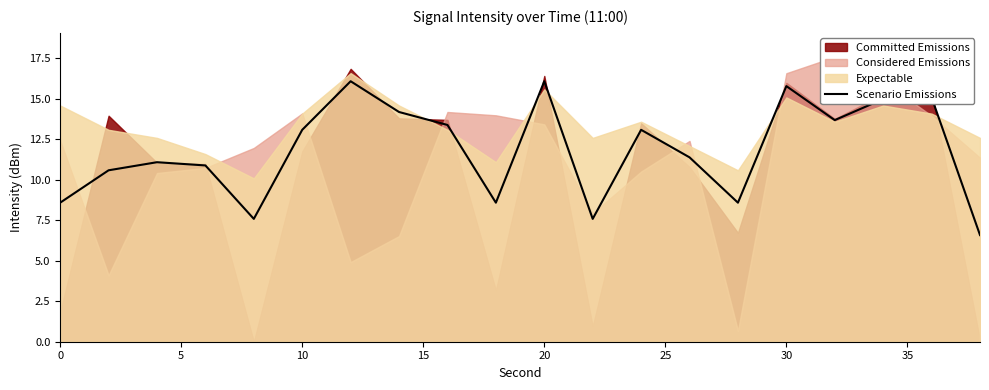

What is the change in value from 10 to 11?

-3.5